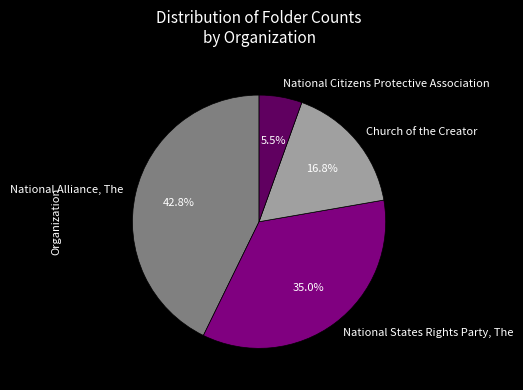

Does Church of the Creator represent more than half of the total?

No